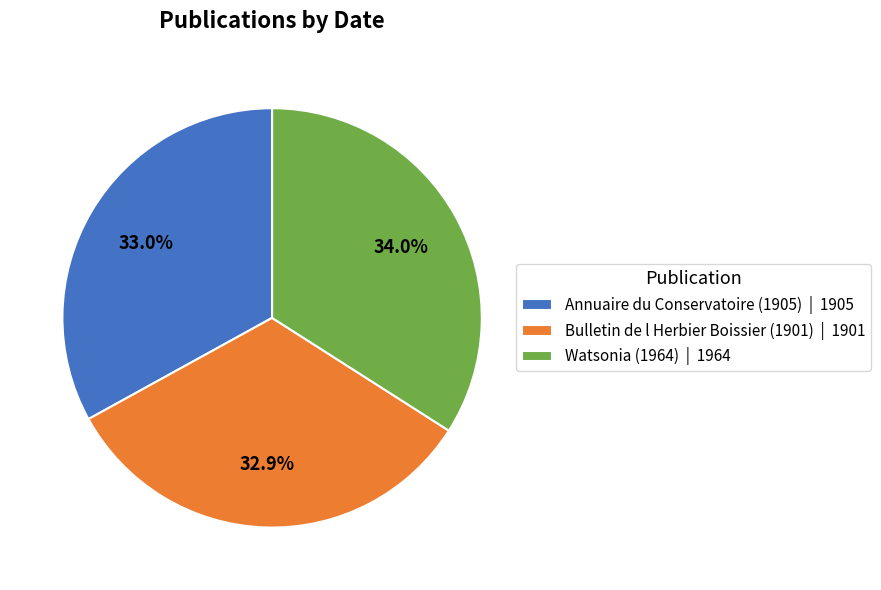

Is there a majority slice in this chart?

No